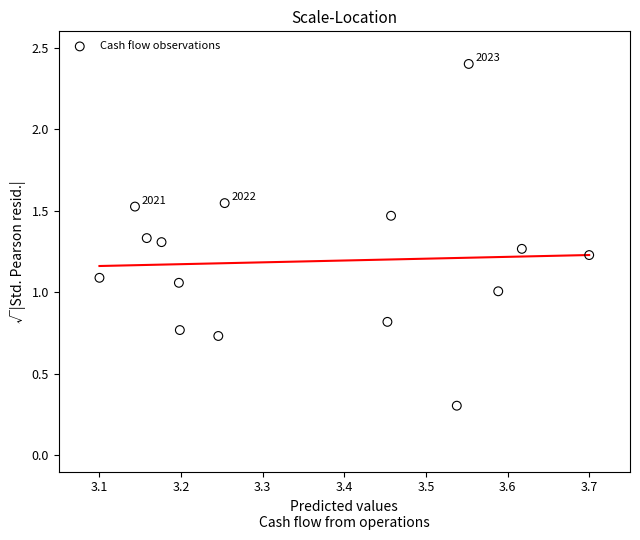

What is the range of Y values (max minus min)?

2.1